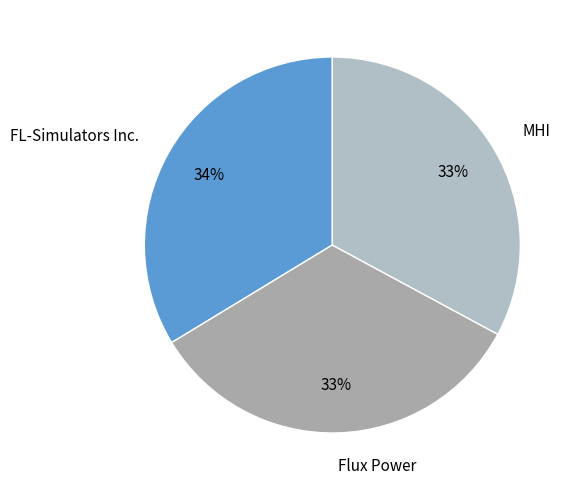

Do MHI and Flux Power together represent more than half of the pie?

Yes